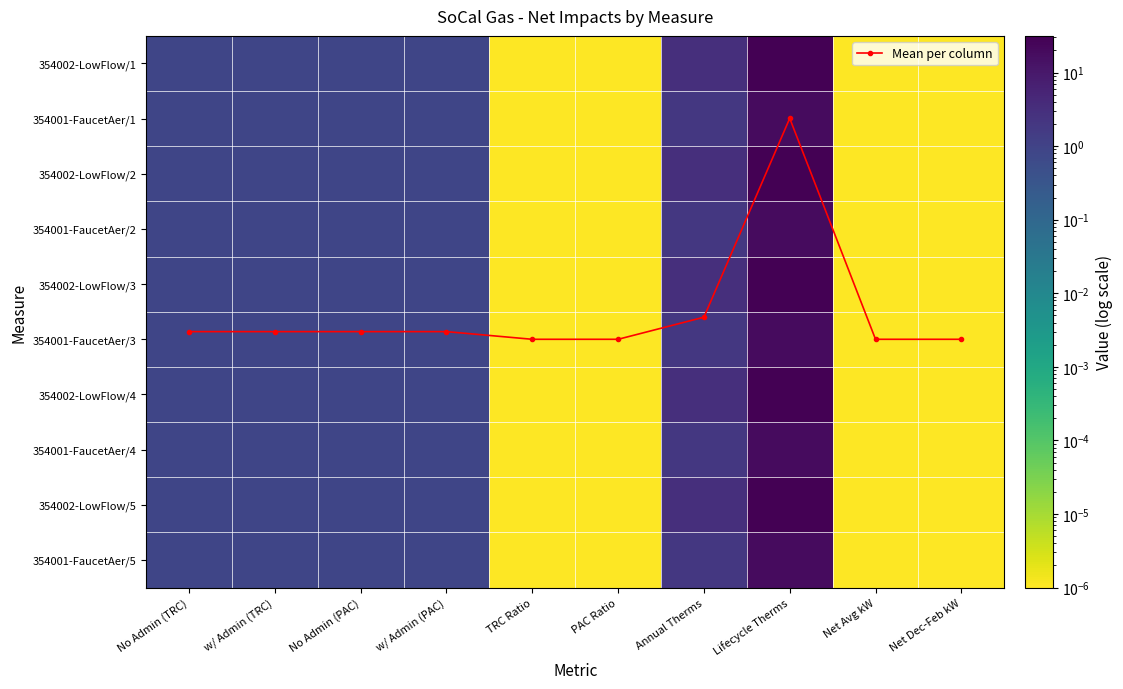

Is the value of 354002-LowFlow/2 at w/ Admin (PAC) greater than the value of 354001-FaucetAer/2 at No Admin (TRC)?

No